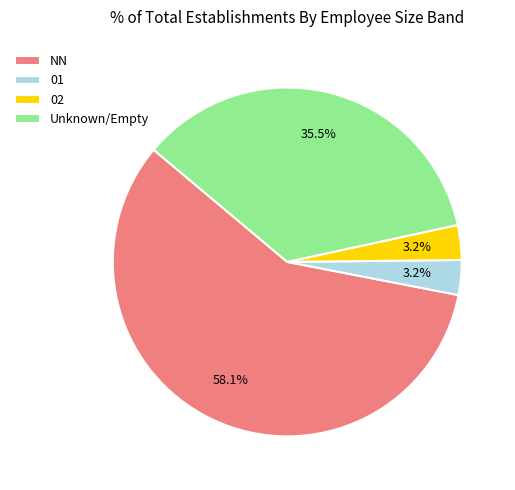

Which category has the biggest portion of the pie?

NN